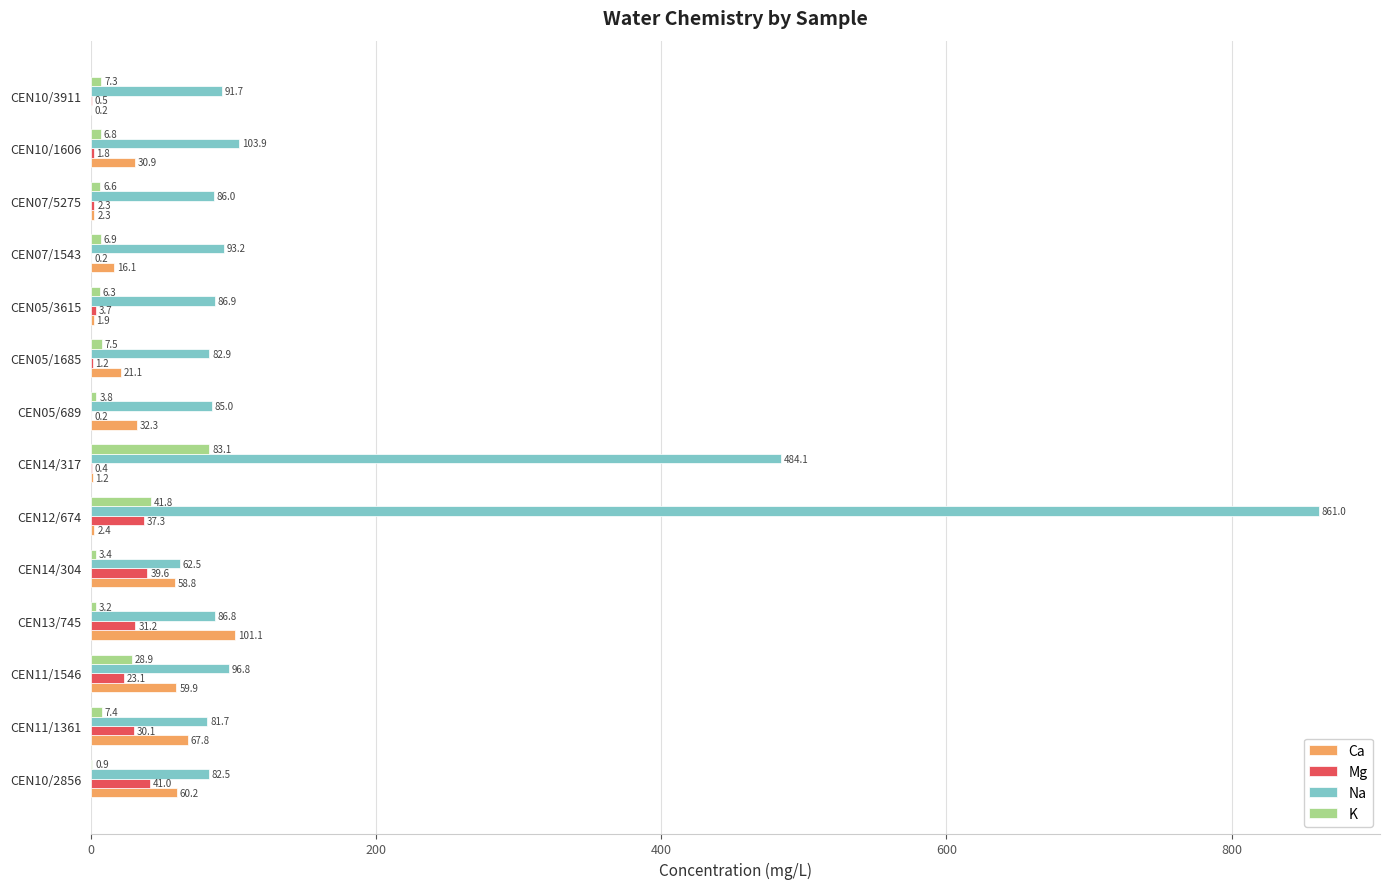

At which label is Na closest to 461?

CEN14/317